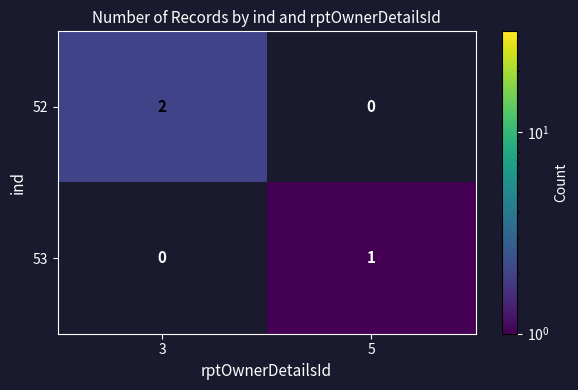

Between 3 and 5, which series saw the biggest shift?

52